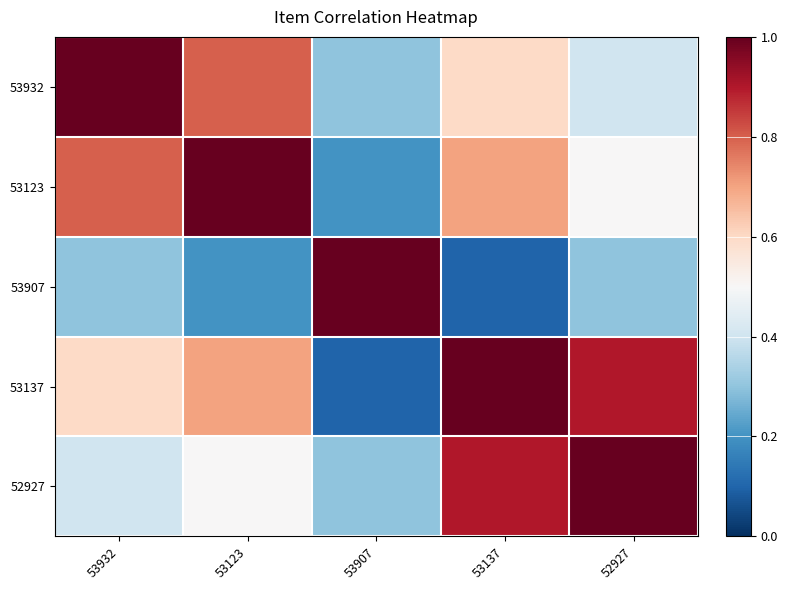

Which category has the lowest value across all series?

53137